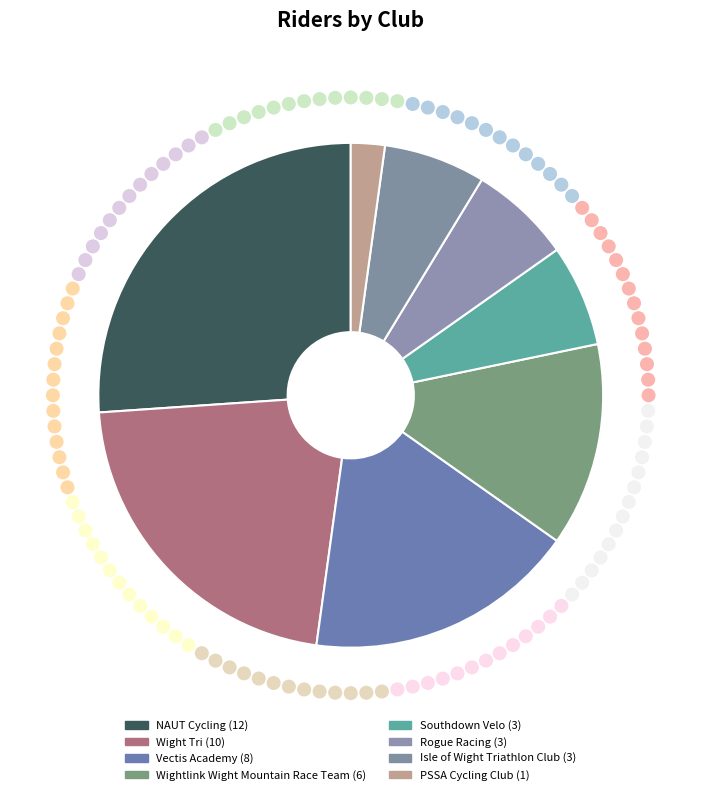

How many segments does this pie chart have?

8